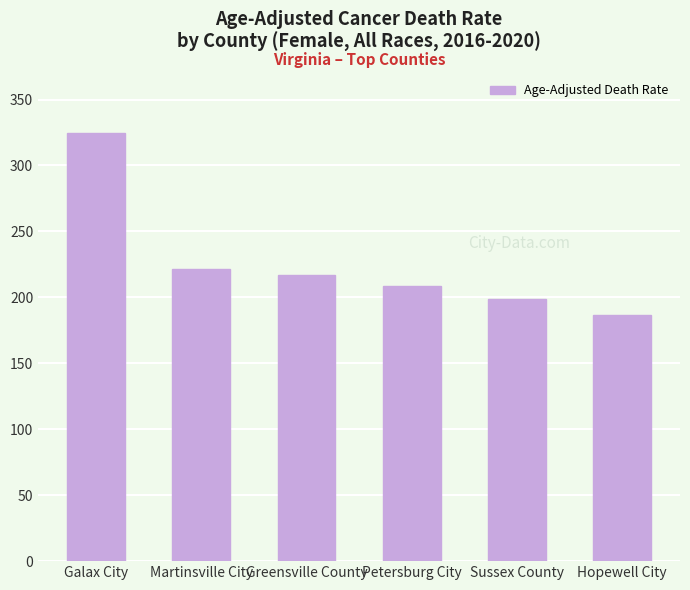

Is it true that the value at Sussex County is 88.0?

False